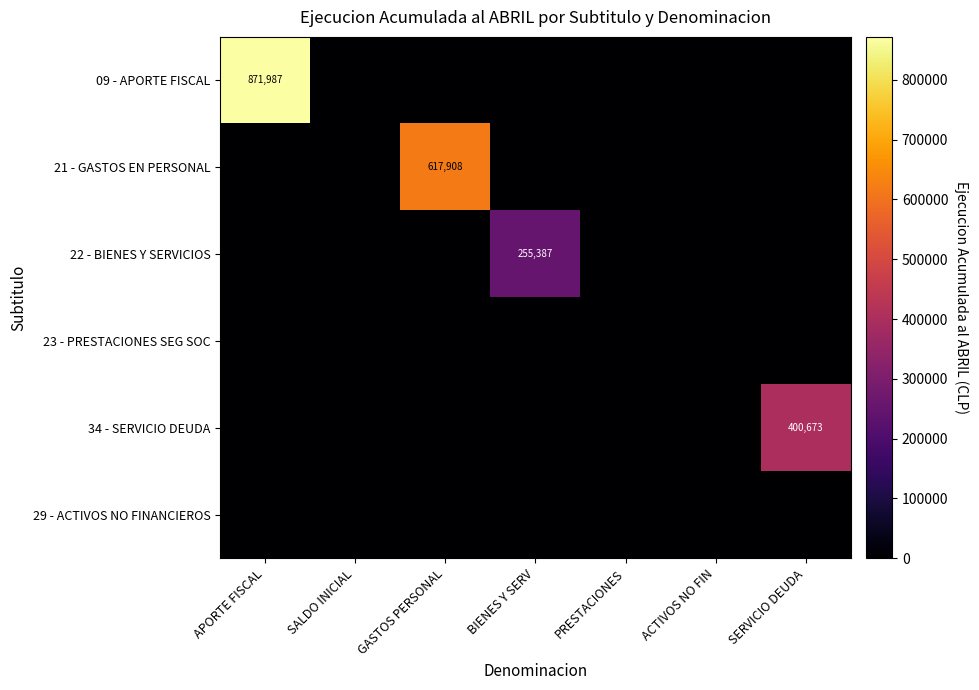

List the series in order of their peak value, lowest first.

23 - PRESTACIONES SEG SOC, 29 - ACTIVOS NO FINANCIEROS, 22 - BIENES Y SERVICIOS, 34 - SERVICIO DEUDA, 21 - GASTOS EN PERSONAL, 09 - APORTE FISCAL